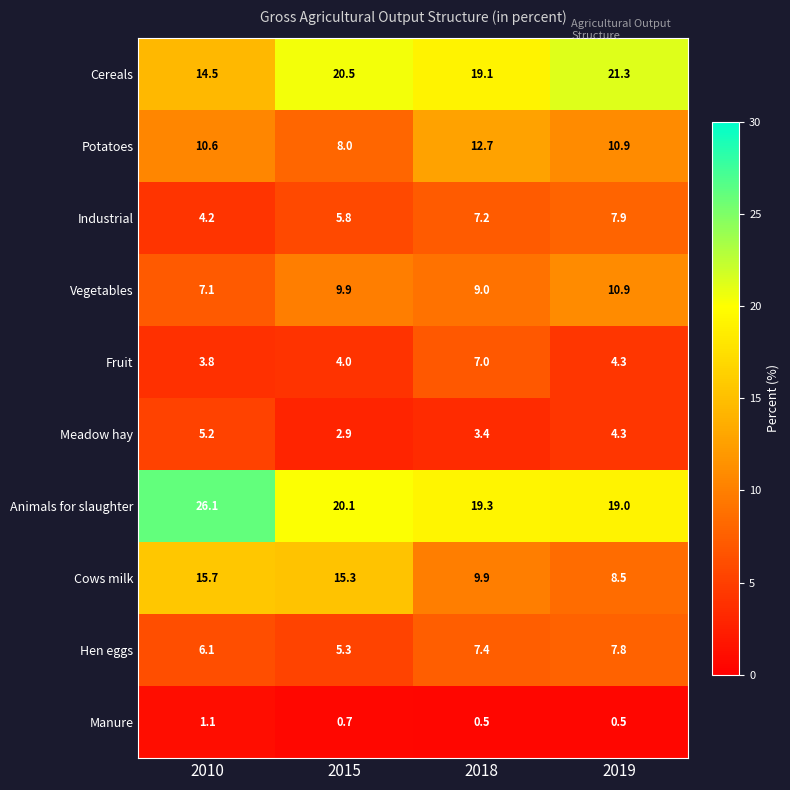

What is the sum of all Industrial values?

25.1